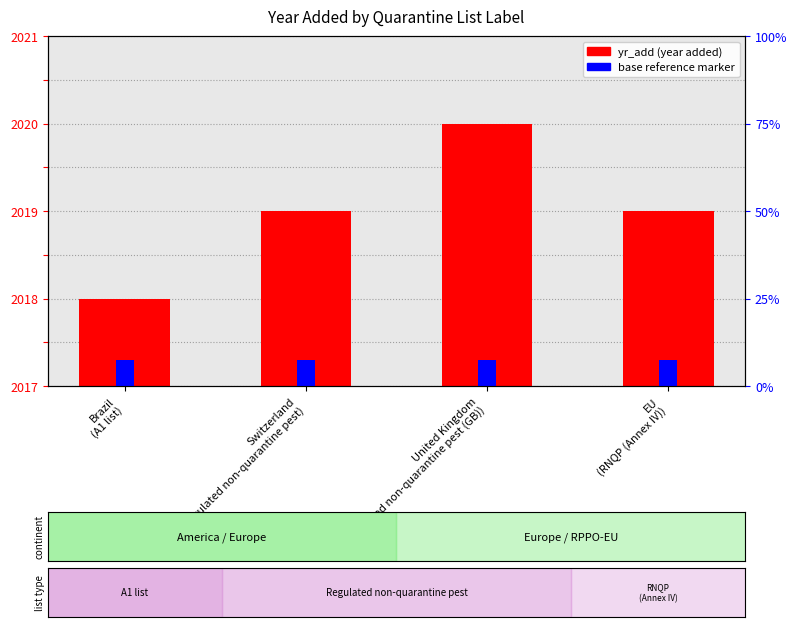

Which category has the lowest value in the yr_add series?

Brazil
(A1 list)